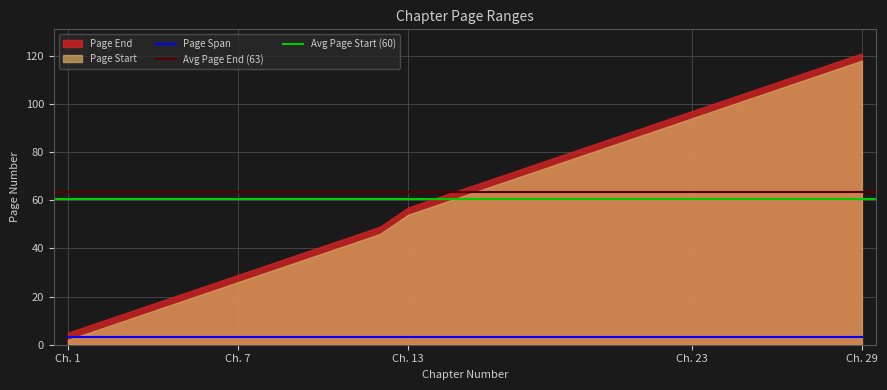

What is the minimum value shown in the chart?

2